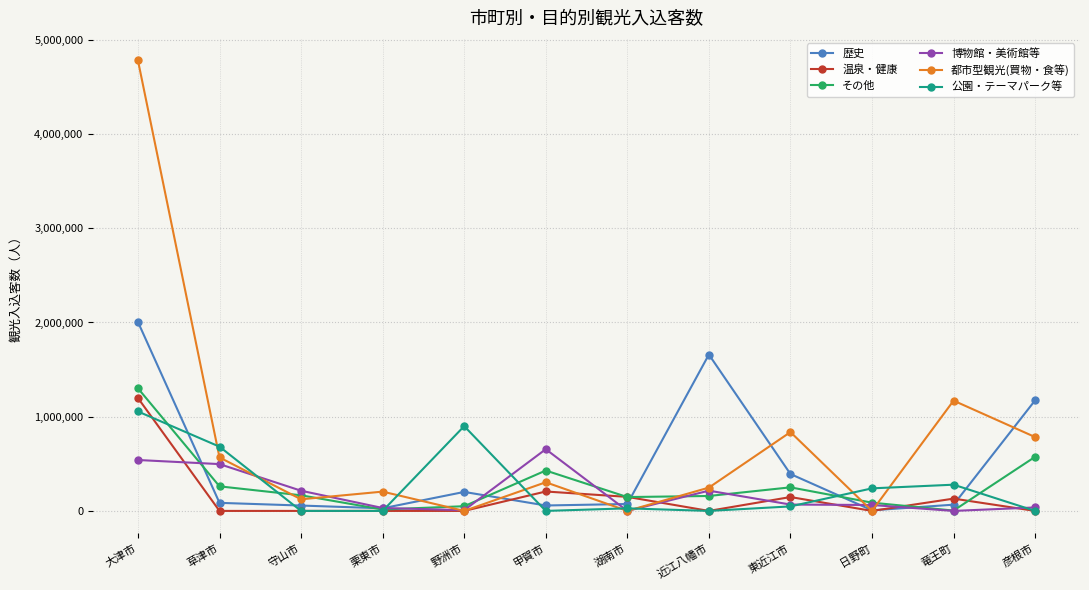

How many data points does each series have?

12